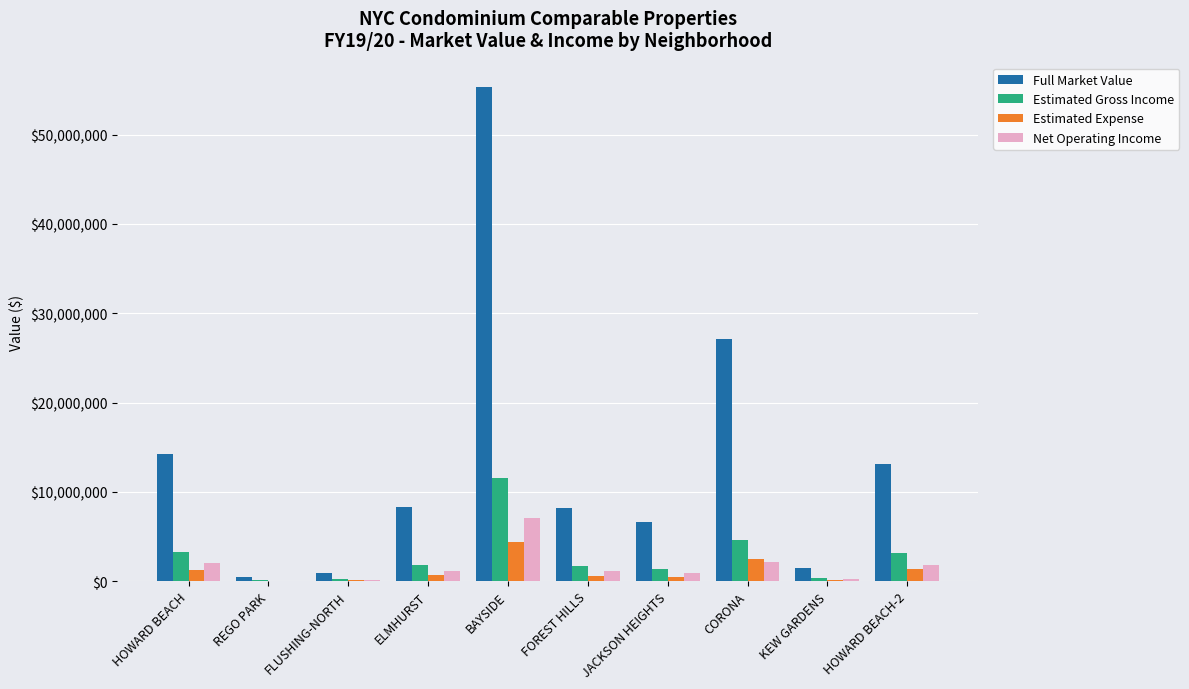

Is the value of Full Market Value at HOWARD BEACH-2 greater than the value of Net Operating Income at JACKSON HEIGHTS?

Yes